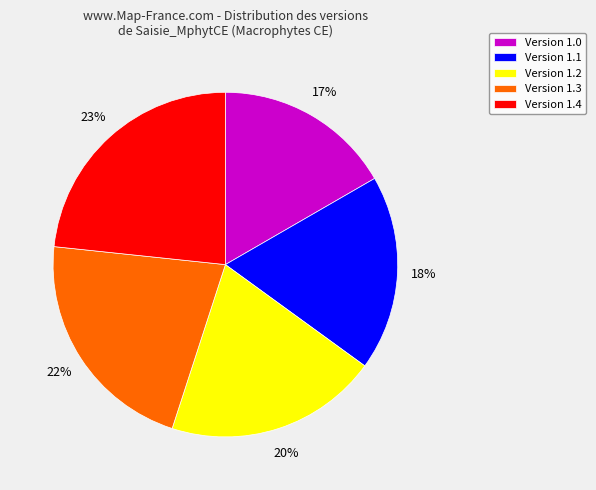

How many segments does this pie chart have?

5